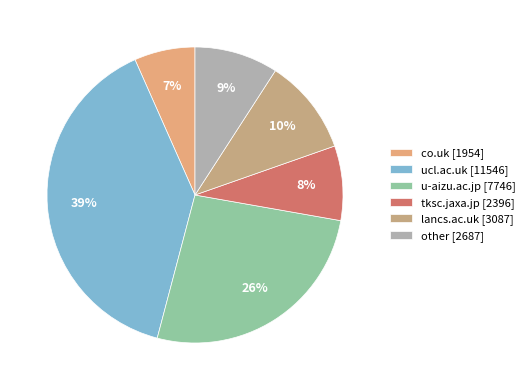

What is the change in value from co.uk to u-aizu.ac.jp?

+5792